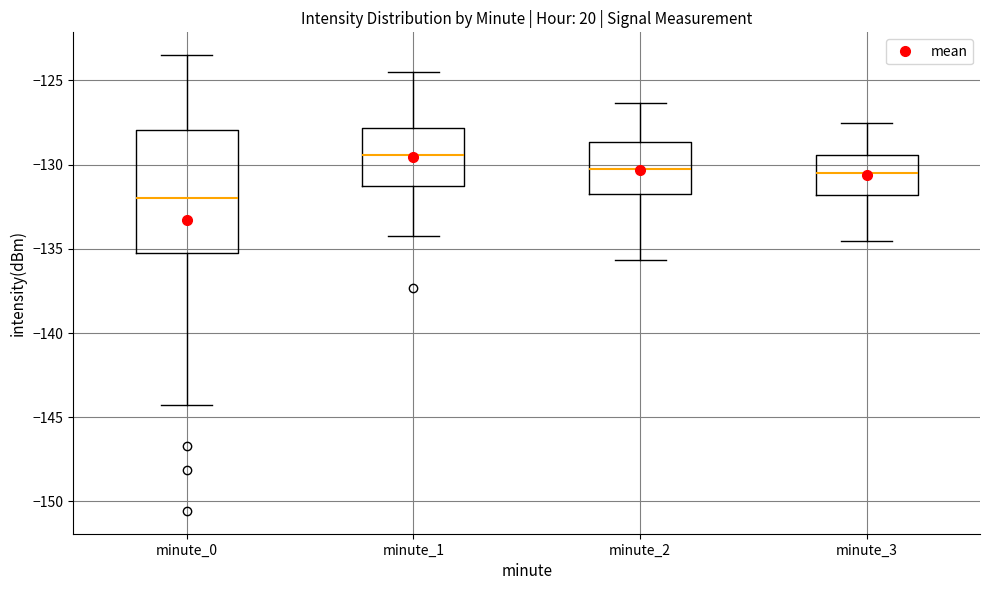

Which box's median line is the lowest?

minute_0